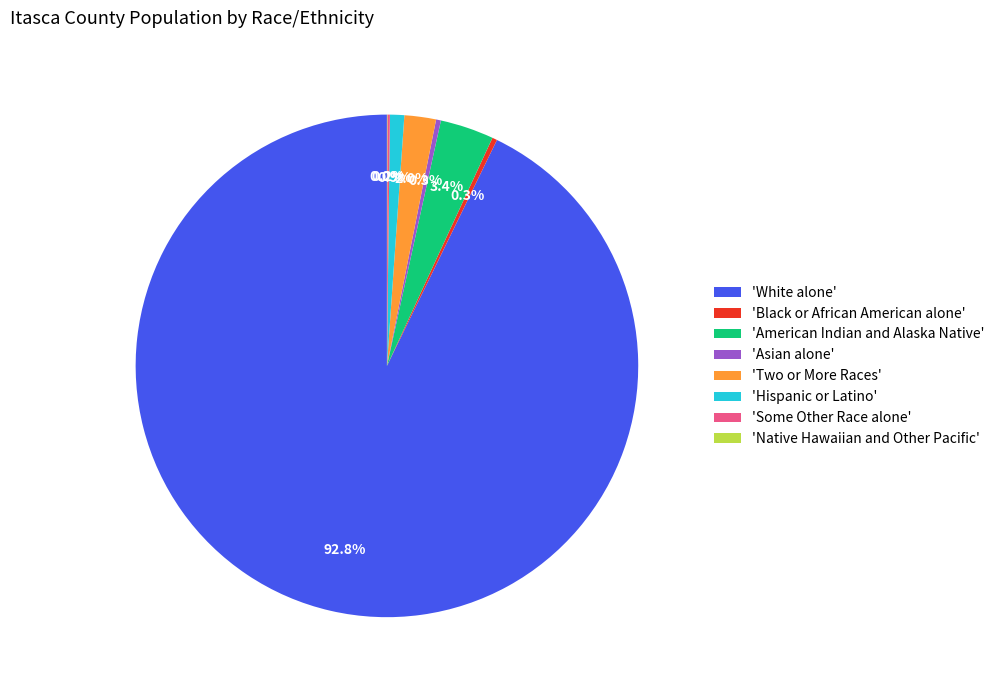

How much of the chart is everything except 'Two or More Races'?

98.0%